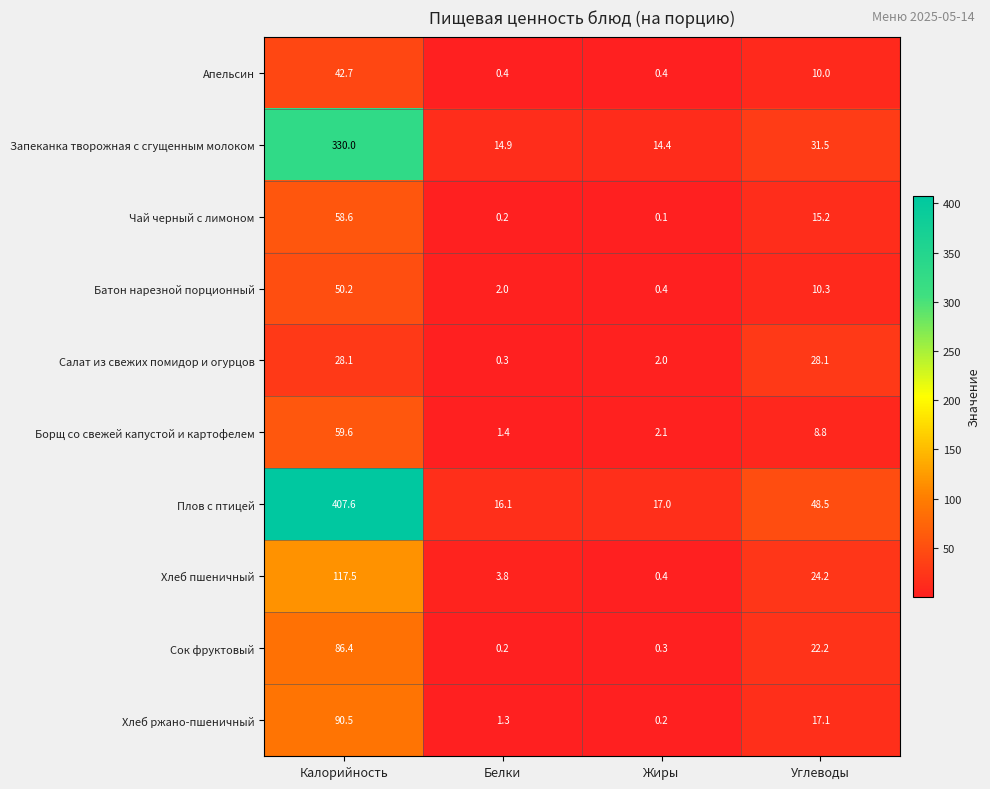

List the labels in order of Плов с птицей value, largest first.

Калорийность, Углеводы, Жиры, Белки